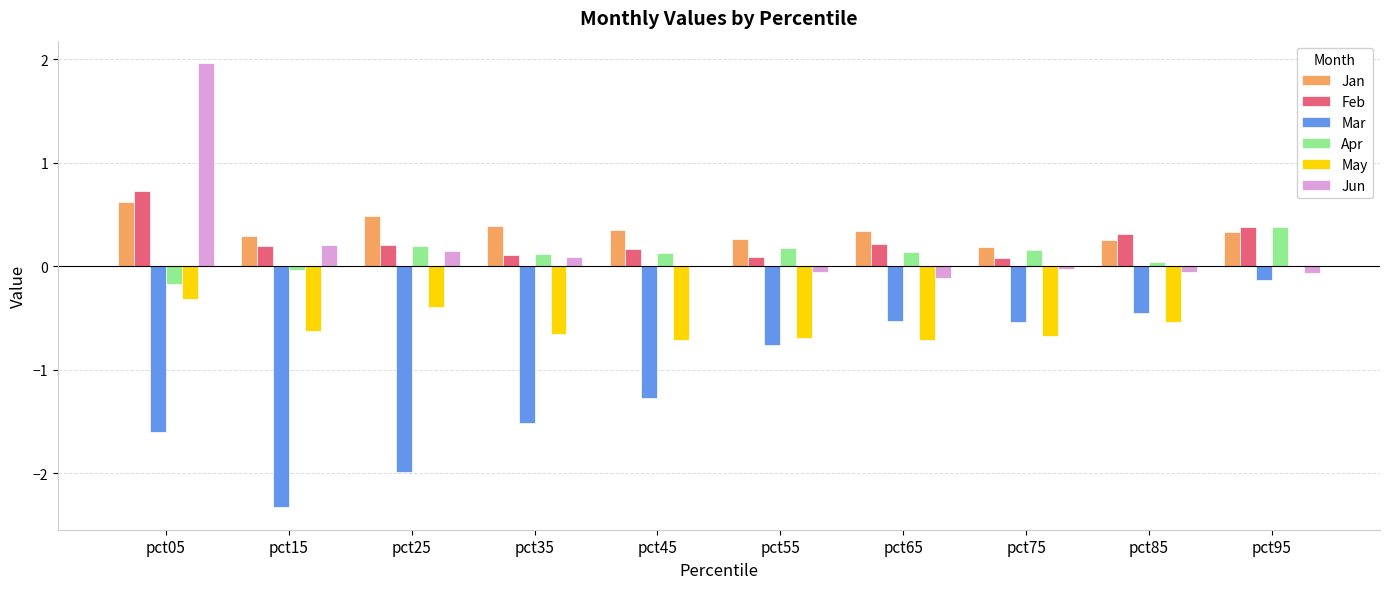

What are all the series names shown in the legend?

Jan, Feb, Mar, Apr, May, Jun